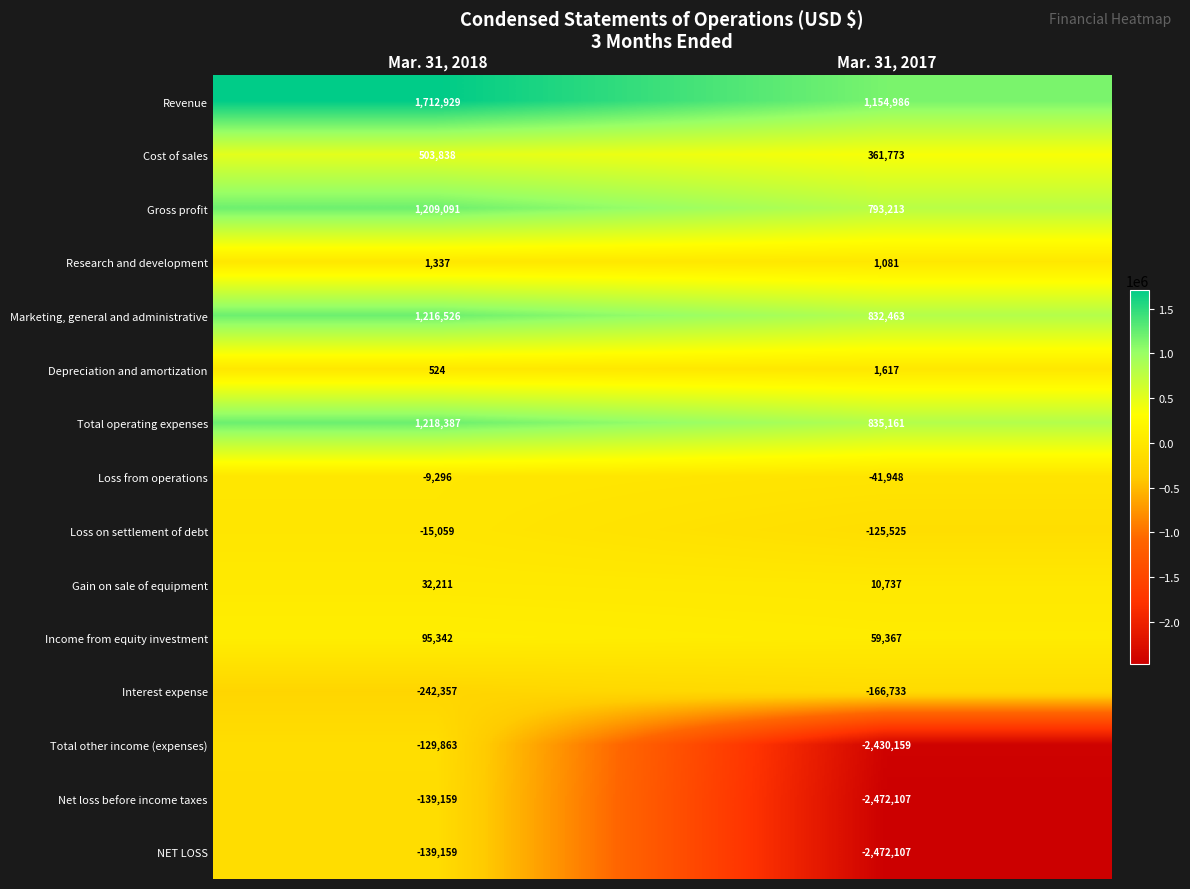

How many data points in Marketing, general and administrative are less than 1216526?

1